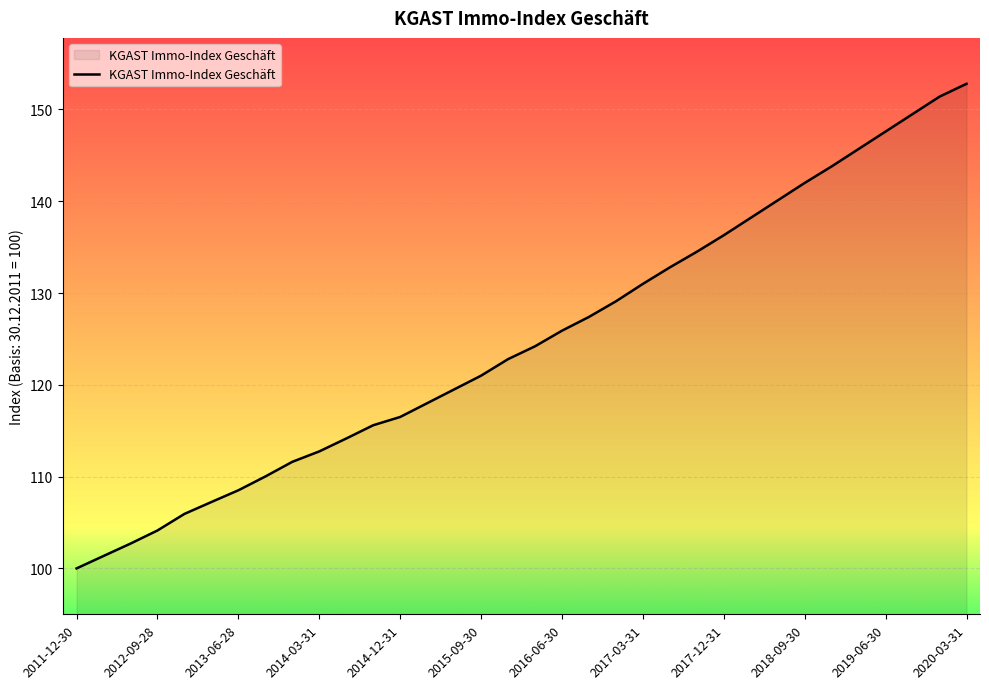

Does the chart display data point markers on the line(s)?

No